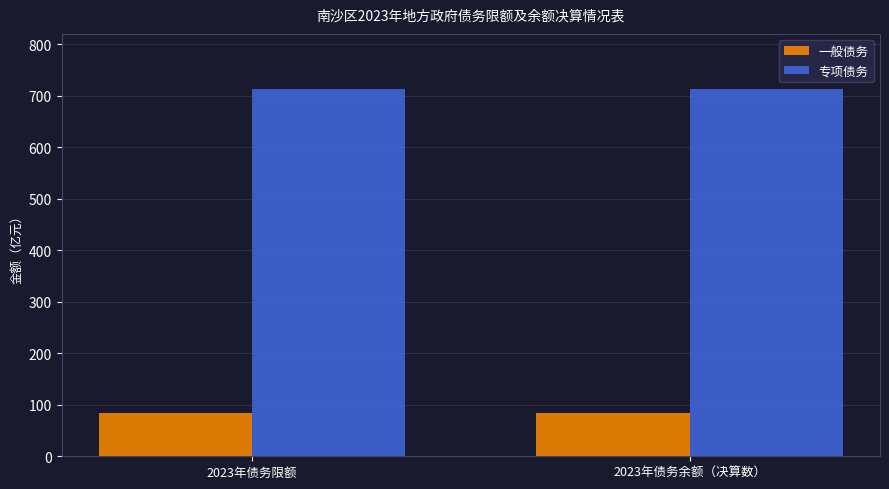

What is the total value across all series at 2023年债务限额?

796.5